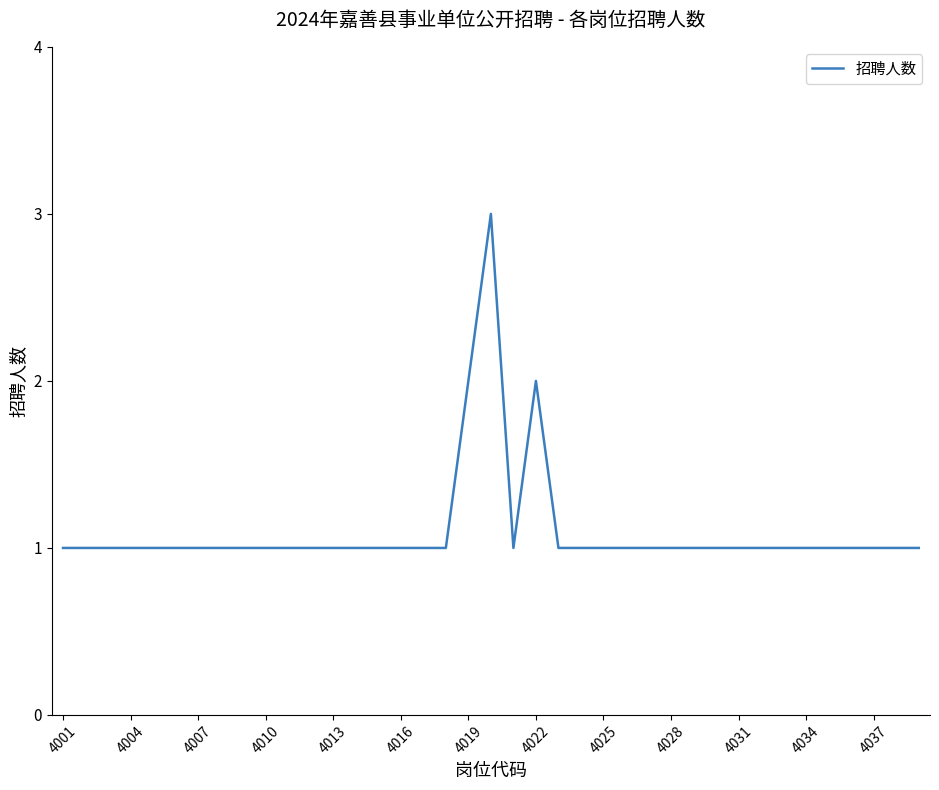

What is the average value?

1